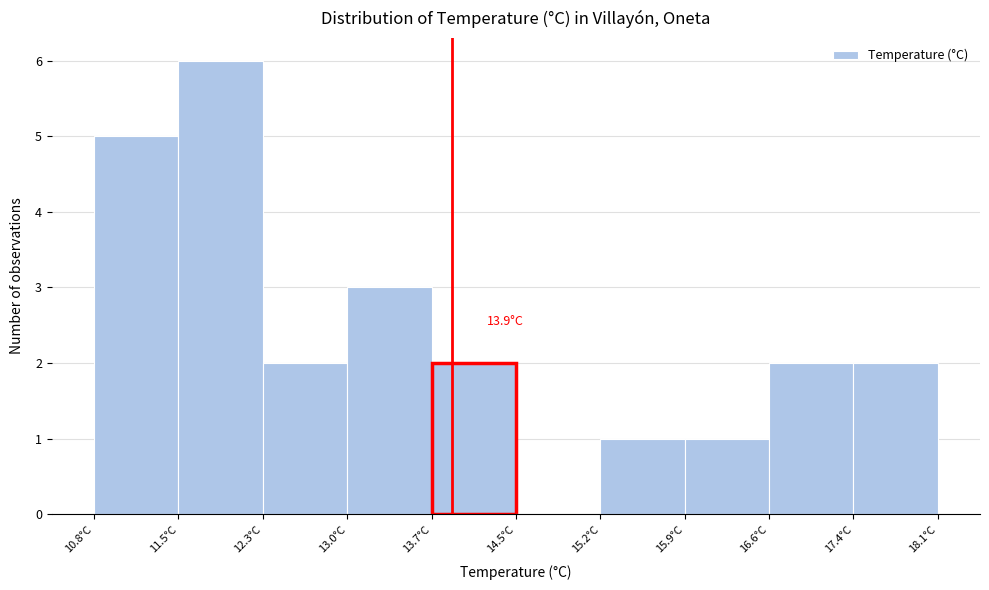

Over which range of the x-axis is the bar tallest?

11.53 to 12.26